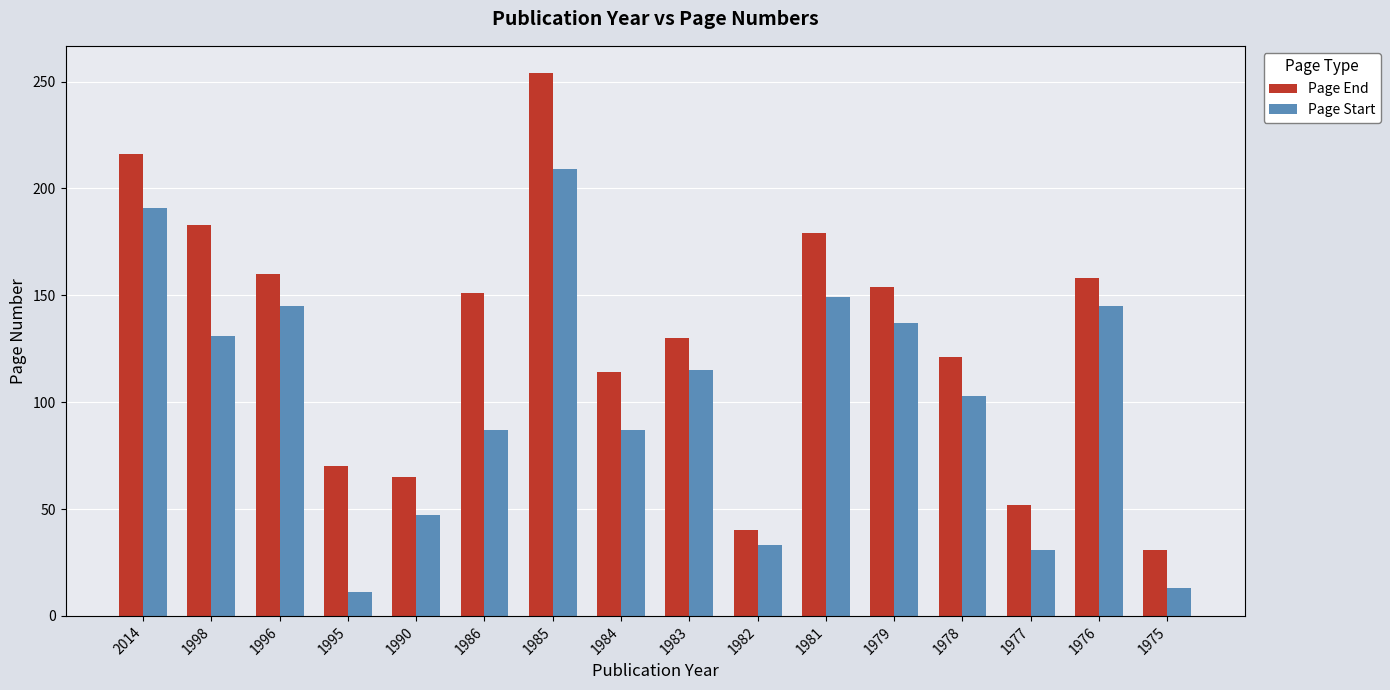

Reading left to right, transcribe all the data shown in this chart.

Page End: 2014=216	1998=183	1996=160	1995=70	1990=65	1986=151	1985=254	1984=114	1983=130	1982=40	1981=179	1979=154	1978=121	1977=52	1976=158	1975=31
Page Start: 2014=191	1998=131	1996=145	1995=11	1990=47	1986=87	1985=209	1984=87	1983=115	1982=33	1981=149	1979=137	1978=103	1977=31	1976=145	1975=13